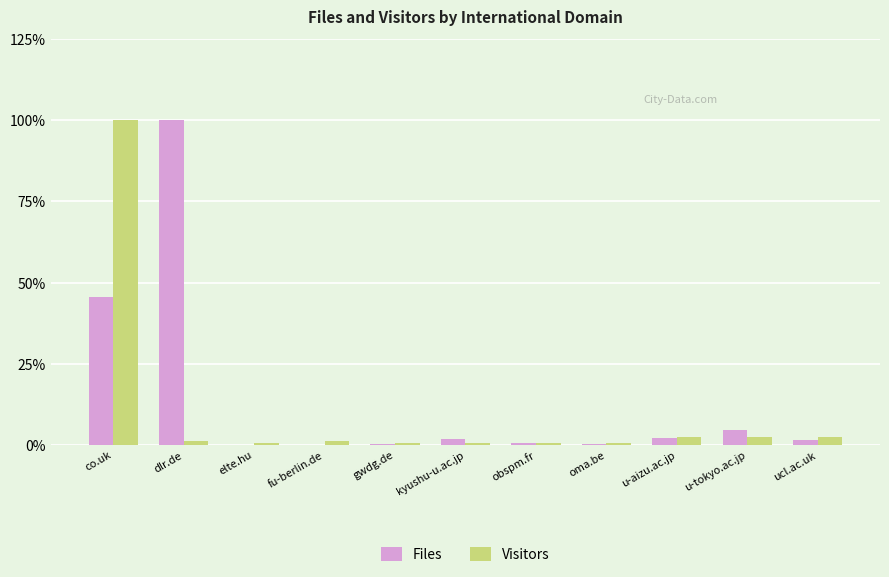

What is the difference between the Files values at kyushu-u.ac.jp and obspm.fr?

1.4